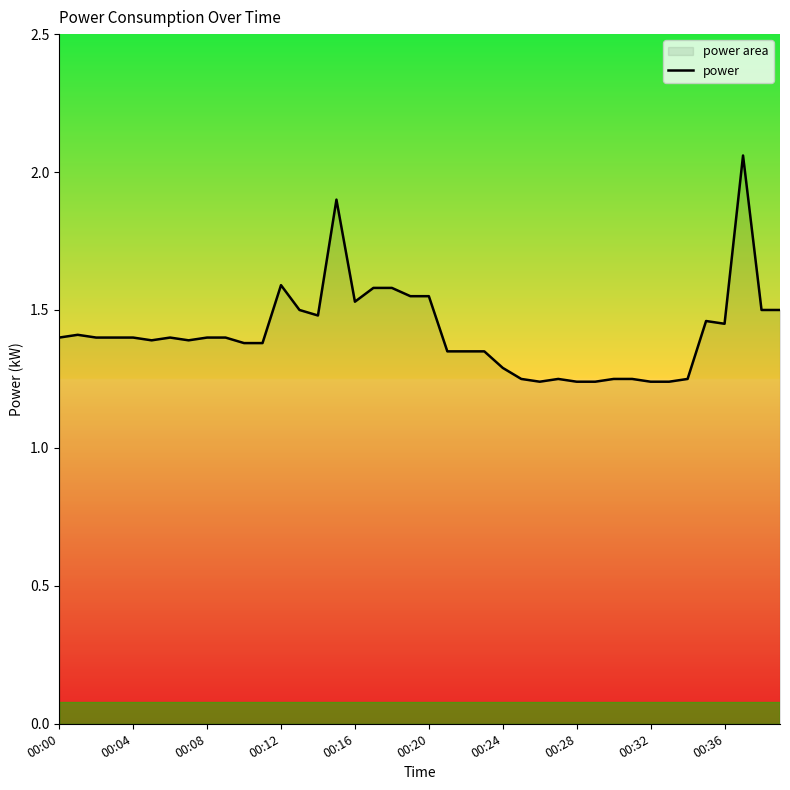

Is it true that the value at 00:04 is 1.4?

True